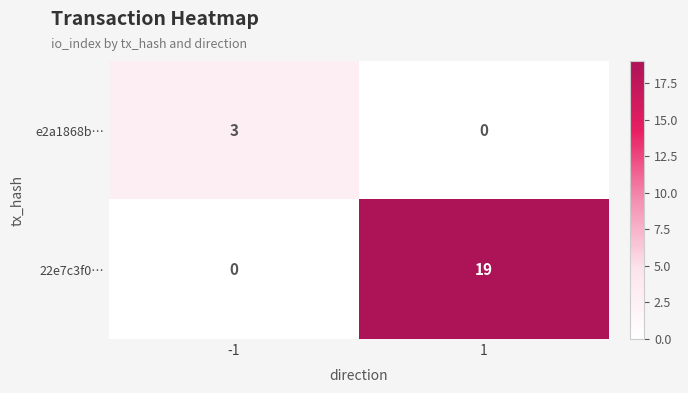

What is the sum of all e2a1868b… values?

3